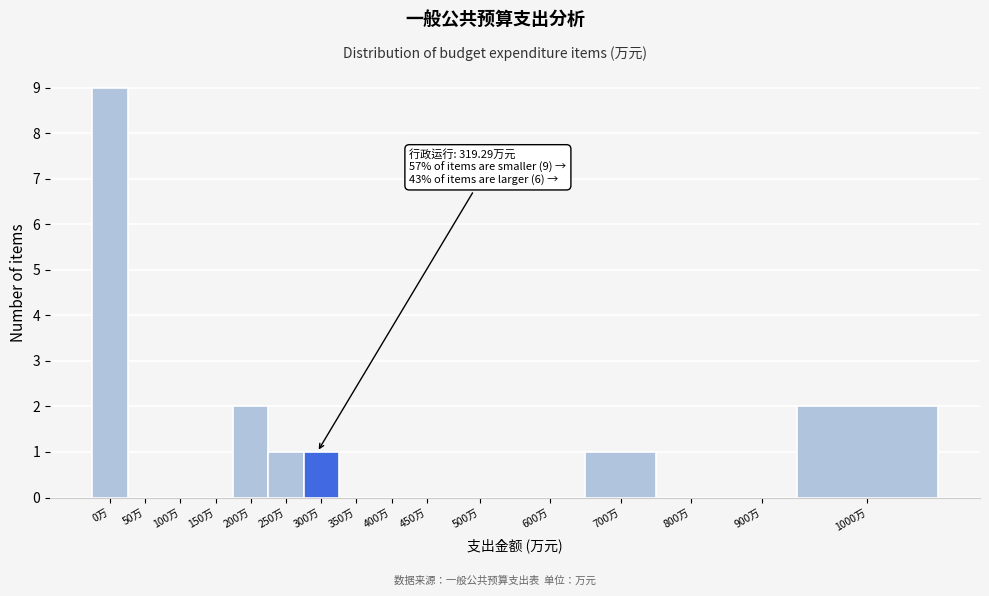

Reading right to left, what are all the values shown in this chart?

1000万=2	900万=0	800万=0	700万=1	600万=0	500万=0	450万=0	400万=0	350万=0	300万=1	250万=1	200万=2	150万=0	100万=0	50万=0	0万=9